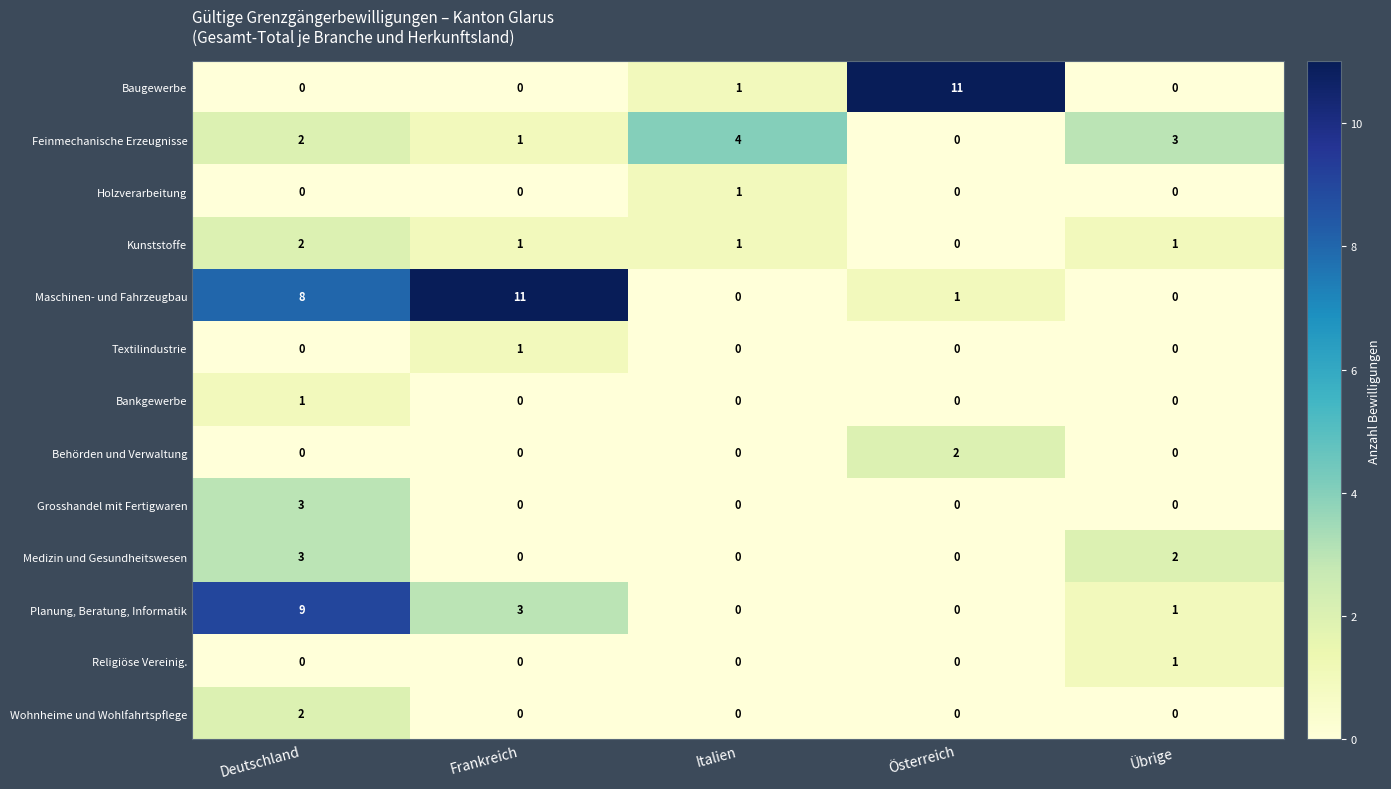

Between Frankreich and Österreich, which series saw the biggest shift?

Baugewerbe